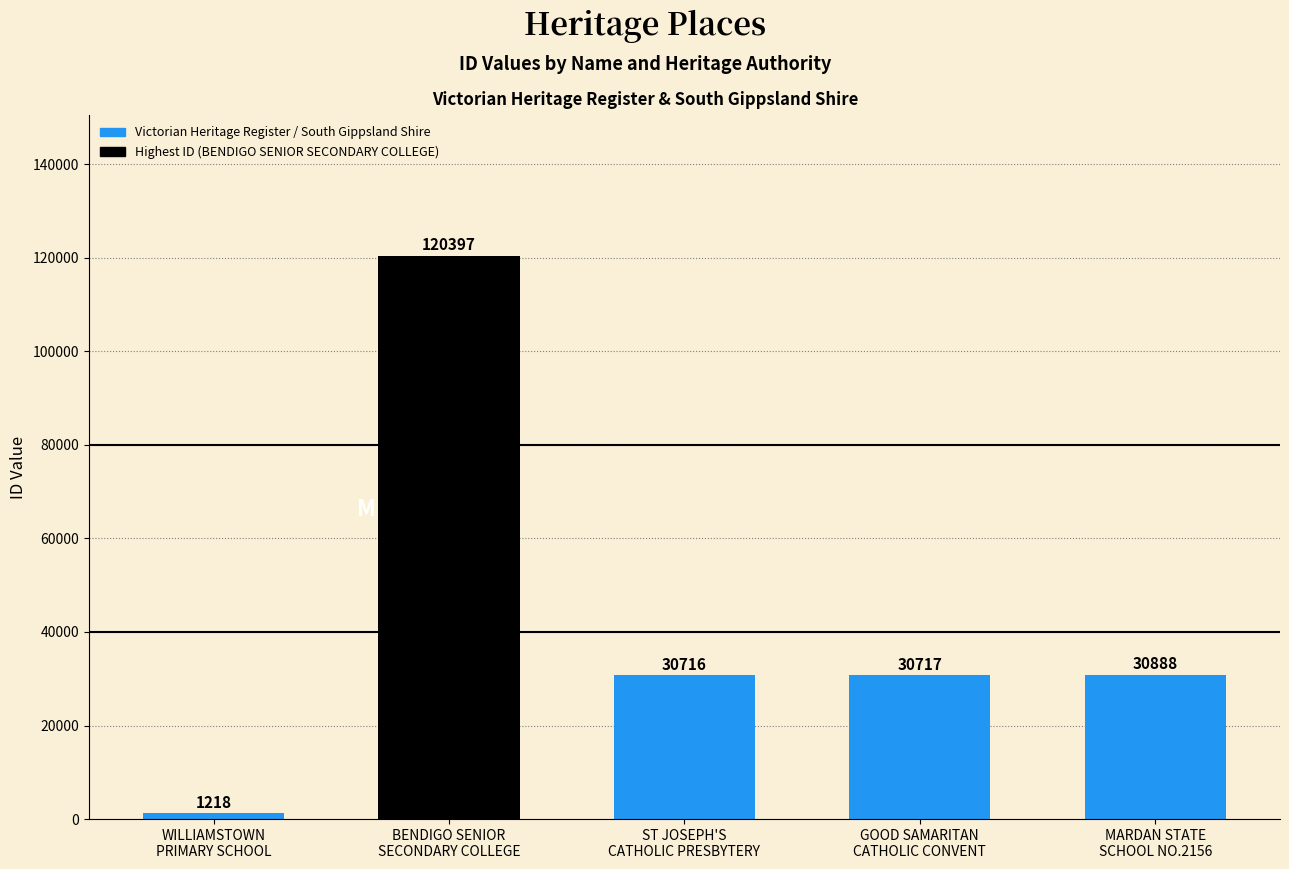

How many categories are shown in the chart?

5